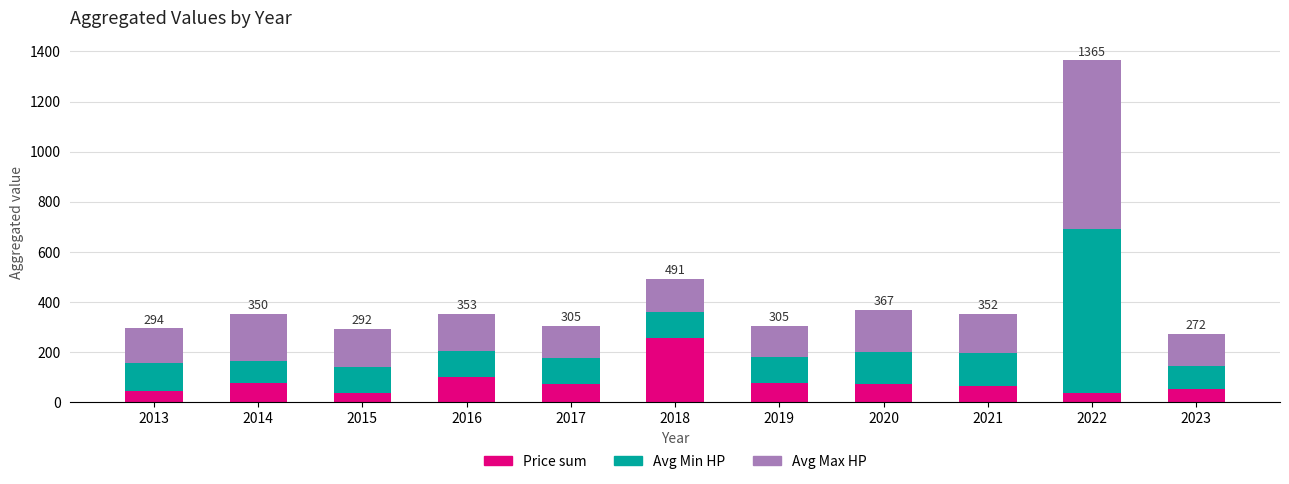

What is the approximate value of Price sum at 2017?

71.9